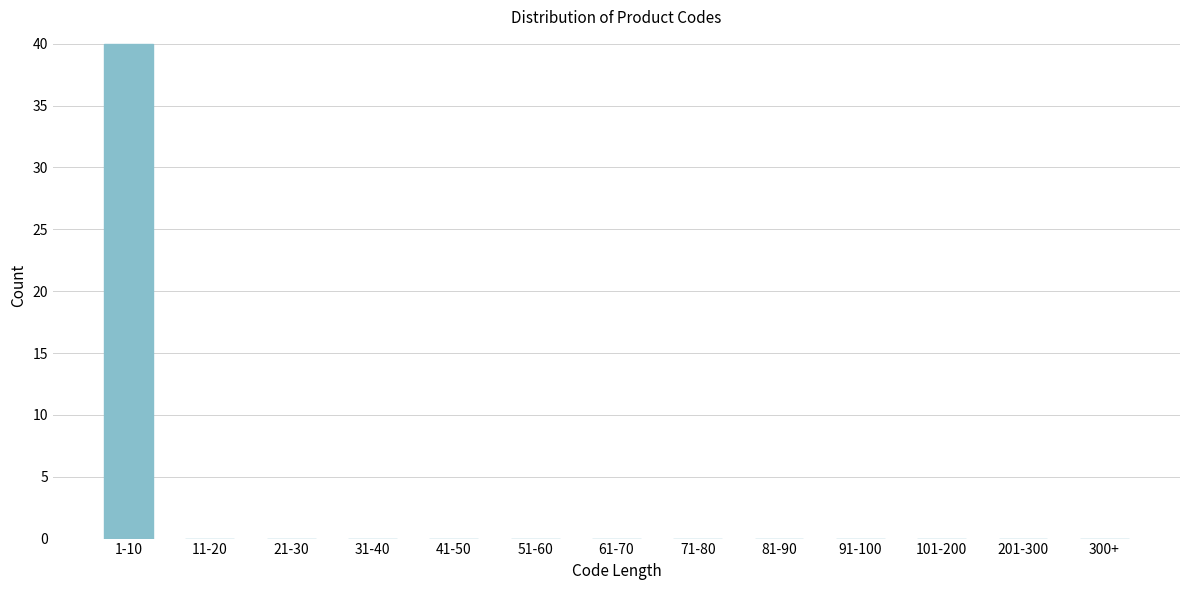

Reading left to right, extract all data points from this chart.

1-10=40	11-20=0	21-30=0	31-40=0	41-50=0	51-60=0	61-70=0	71-80=0	81-90=0	91-100=0	101-200=0	201-300=0	300+=0